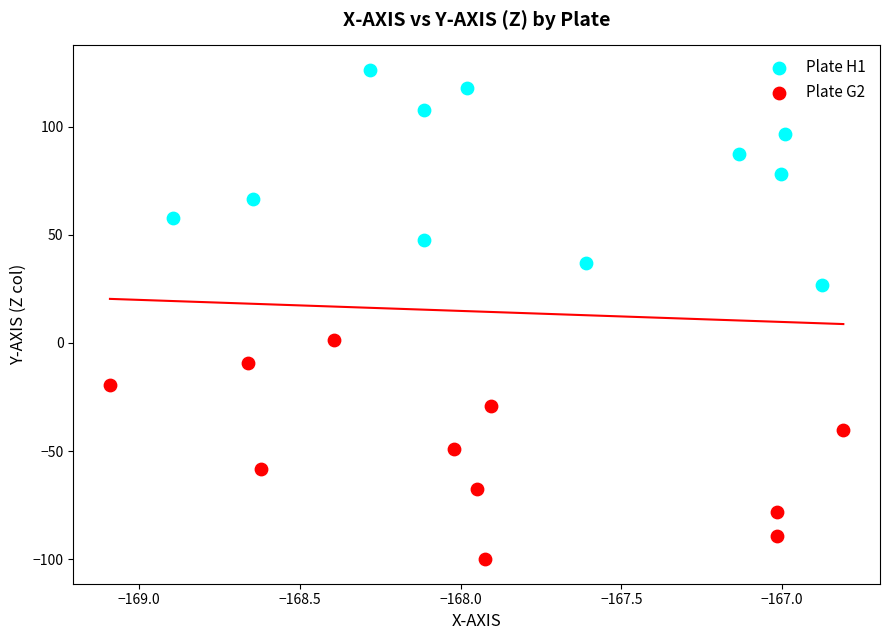

Which series reaches the minimum Y coordinate?

Plate G2